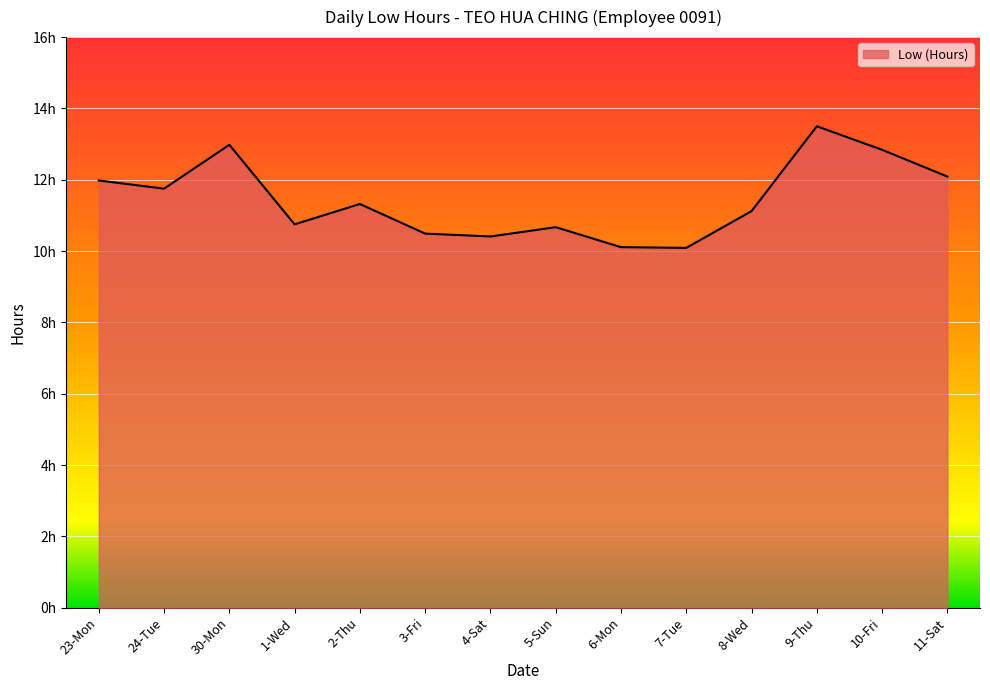

Where is the first local minimum?

24-Tue